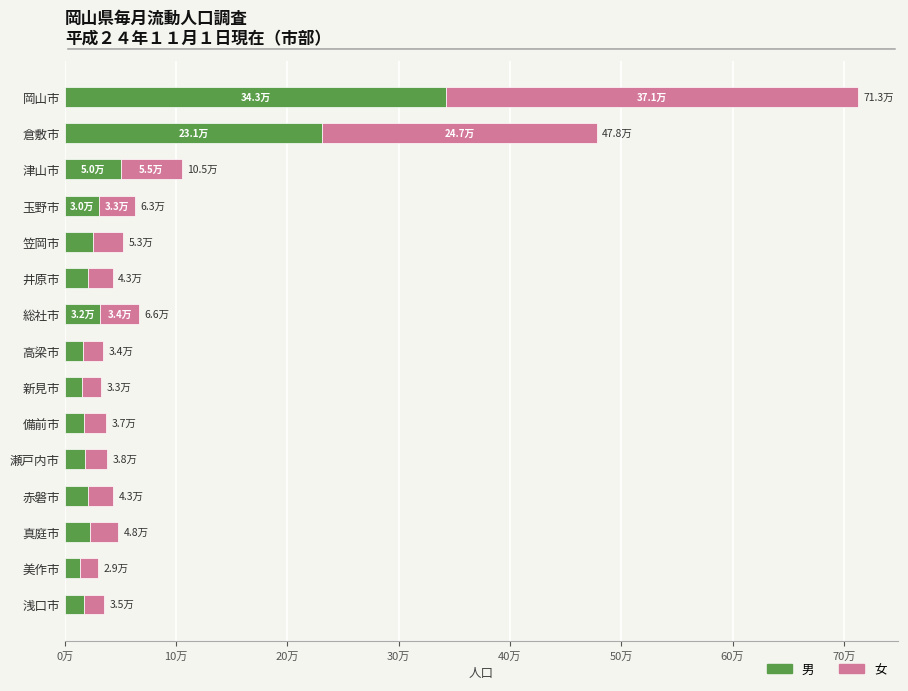

What are all the series names shown in the legend?

男, 女